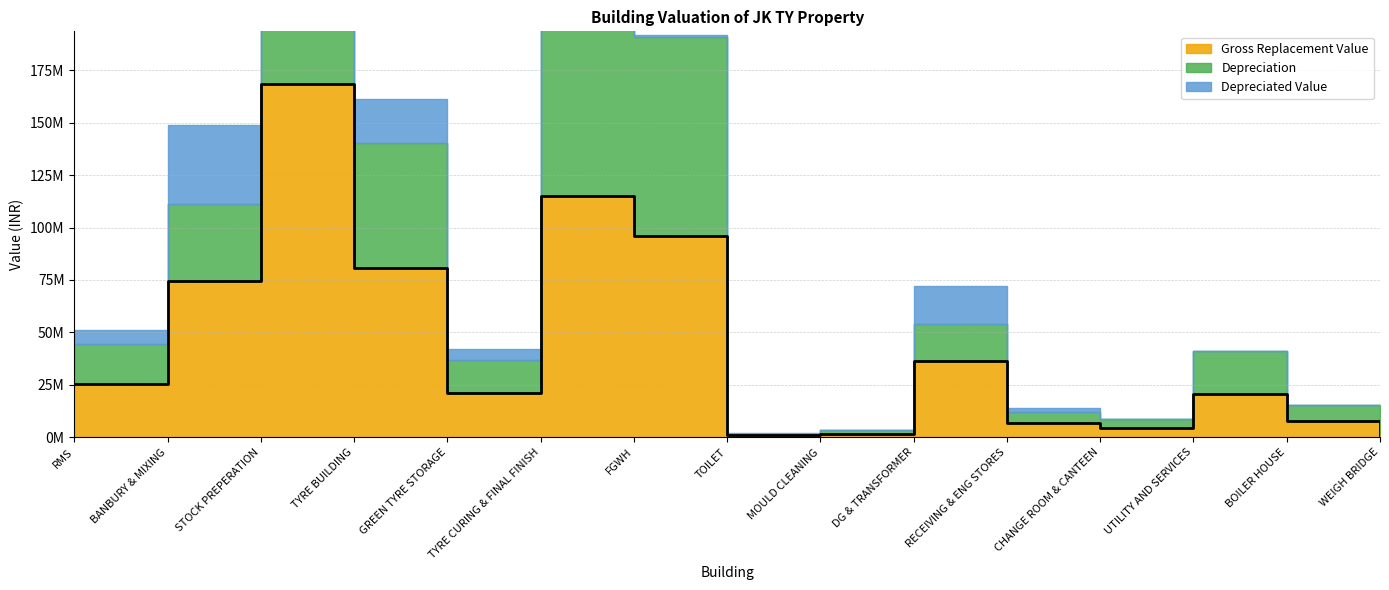

How many interior local peaks does the Depreciation series have?

4